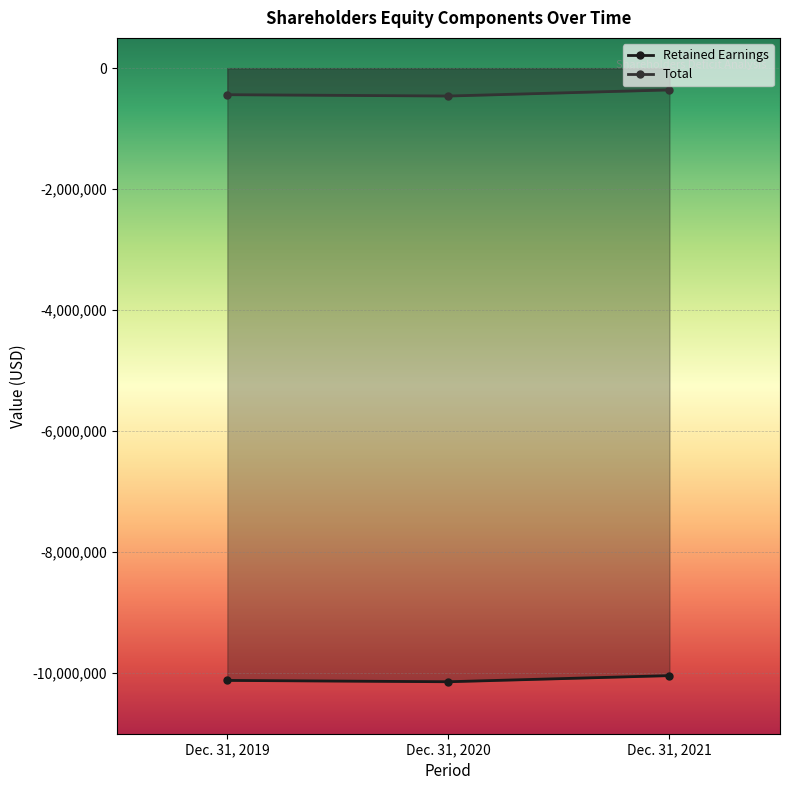

Reading right to left, list all the values displayed in this chart.

Retained Earnings: Dec. 31, 2021=-10039865	Dec. 31, 2020=-10141008	Dec. 31, 2019=-10118931
Total: Dec. 31, 2021=-359698	Dec. 31, 2020=-460841	Dec. 31, 2019=-438764